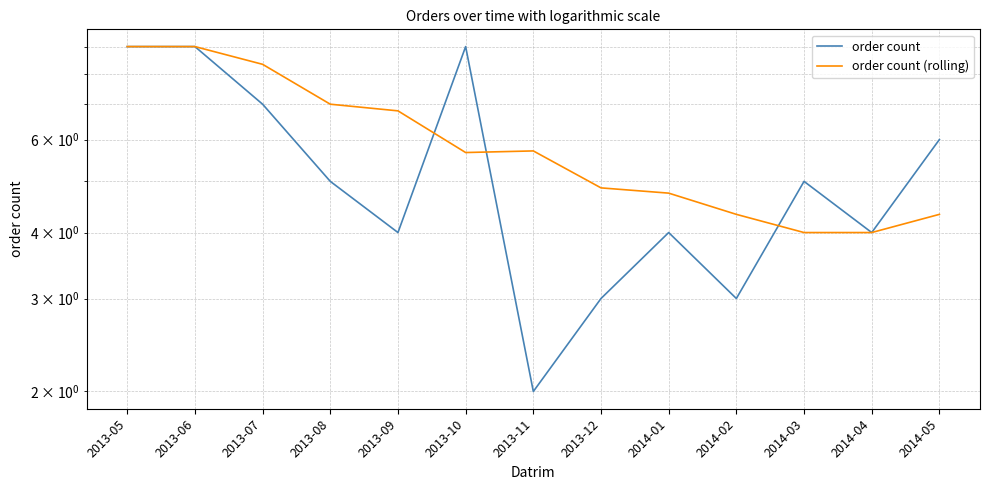

The value of order count (rolling) at 2013-10 is 5.7. True or false?

True